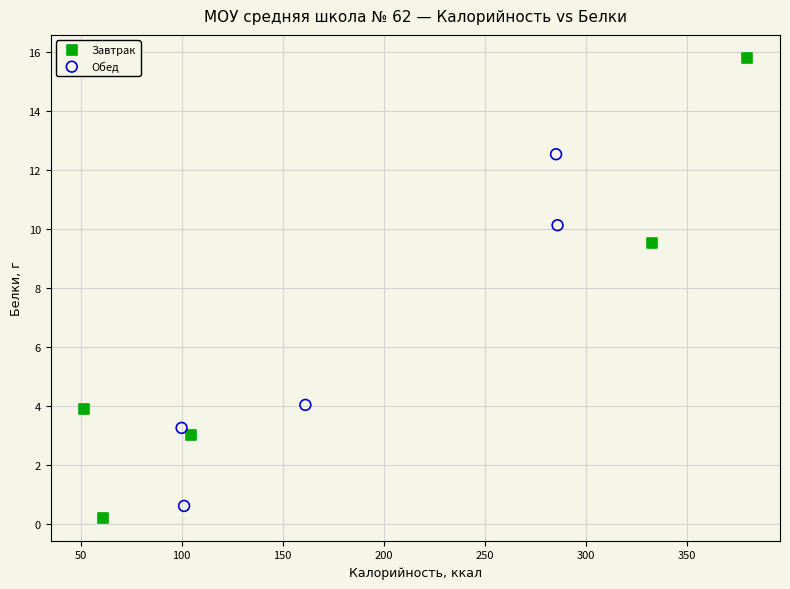

Which series reaches the maximum Y coordinate?

Завтрак